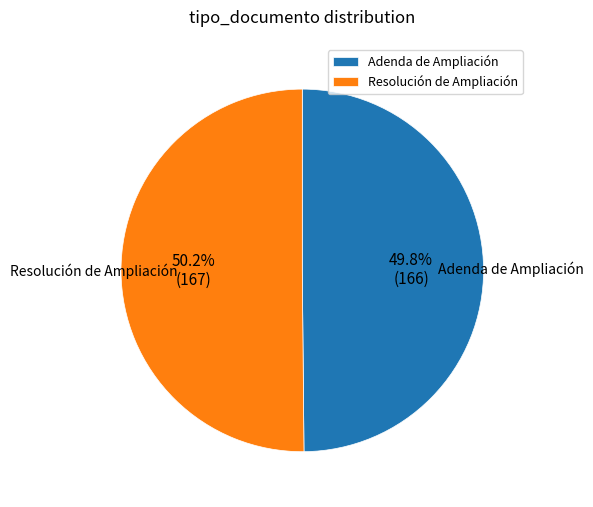

What percentage is NOT represented by Adenda de Ampliación?

50.2%